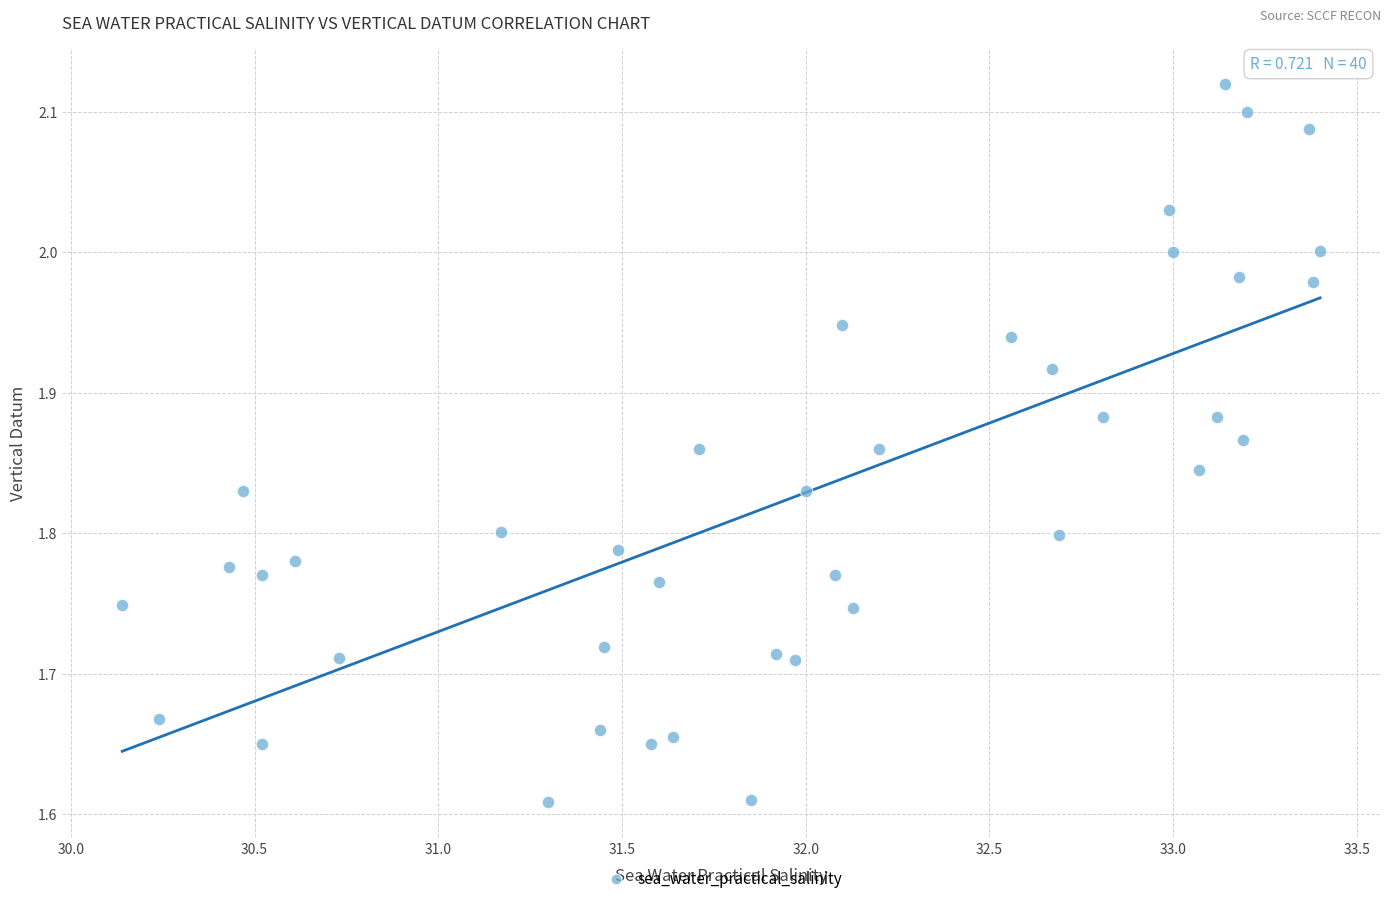

What is the range of Y values (max minus min)?

0.5